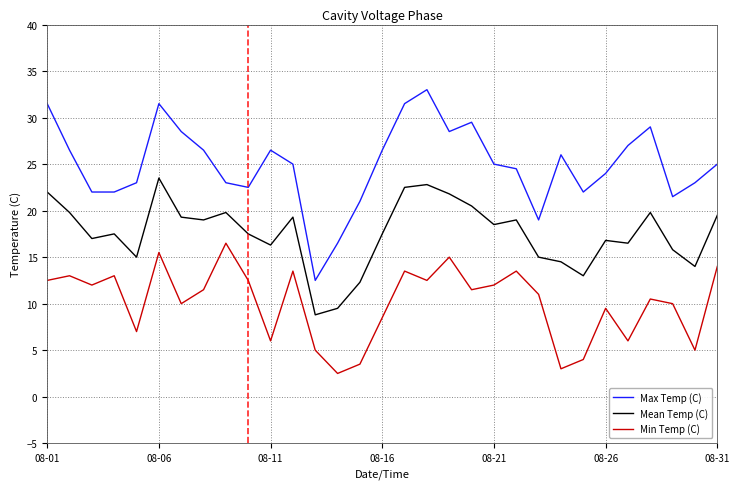

True or false: Mean Temp (C) and Max Temp (C) intersect in this chart.

False